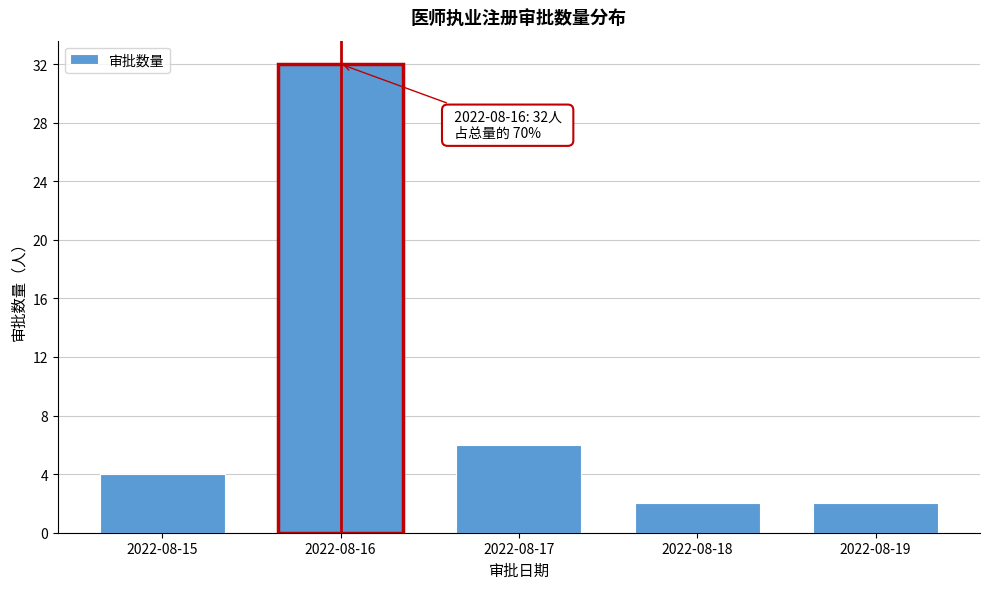

Reading left to right, transcribe all the data shown in this chart.

2022-08-15=4	2022-08-16=32	2022-08-17=6	2022-08-18=2	2022-08-19=2